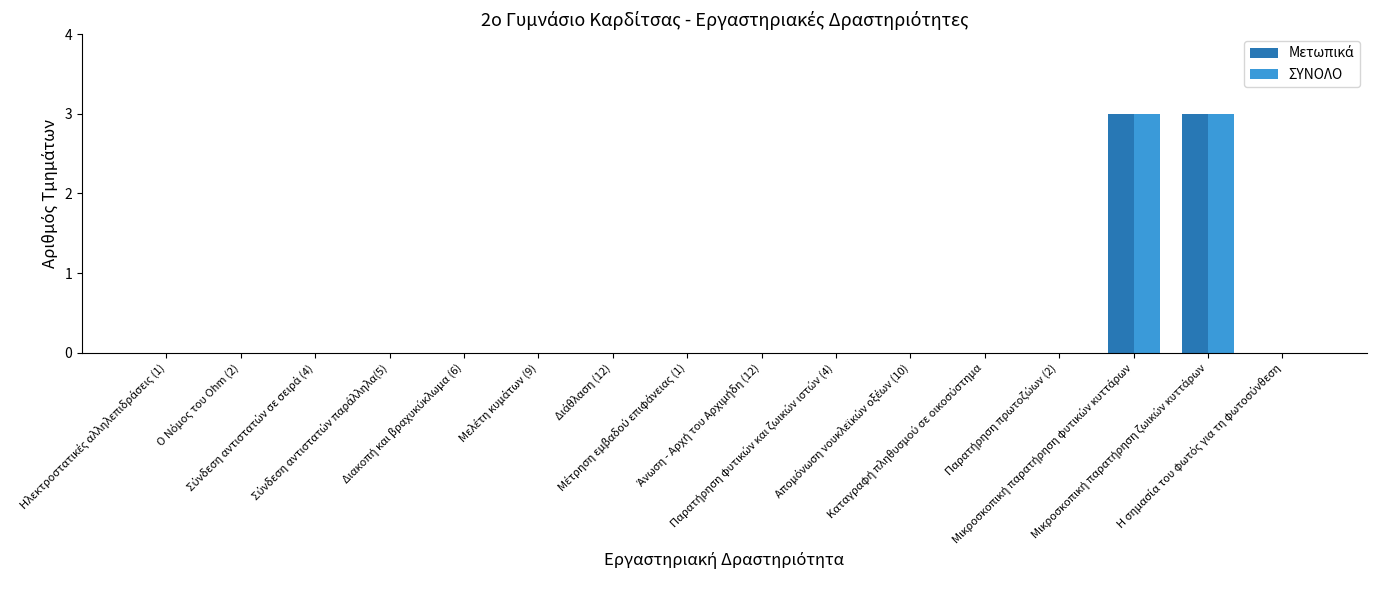

What is the maximum value for ΣΥΝΟΛΟ?

3